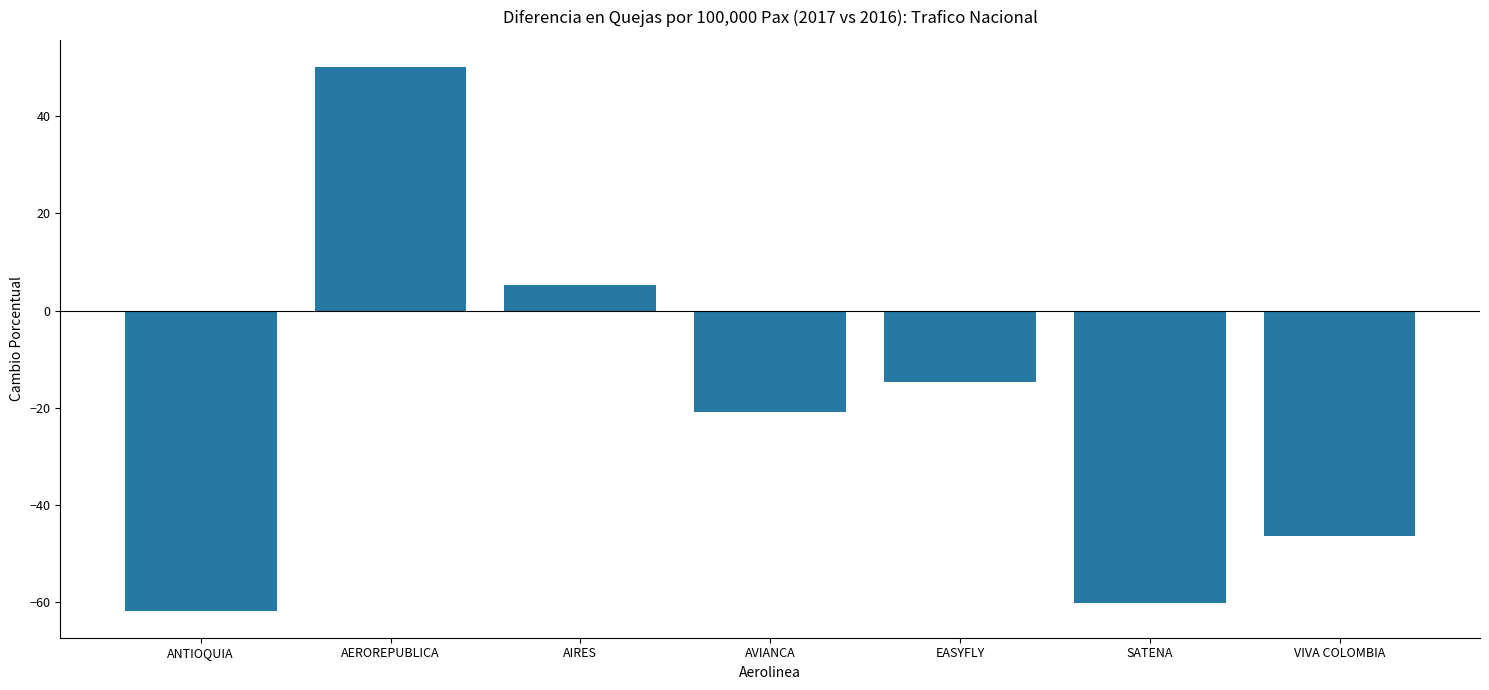

Rank the categories by value from highest to lowest.

AEROREPUBLICA, AIRES, EASYFLY, AVIANCA, VIVA COLOMBIA, SATENA, ANTIOQUIA